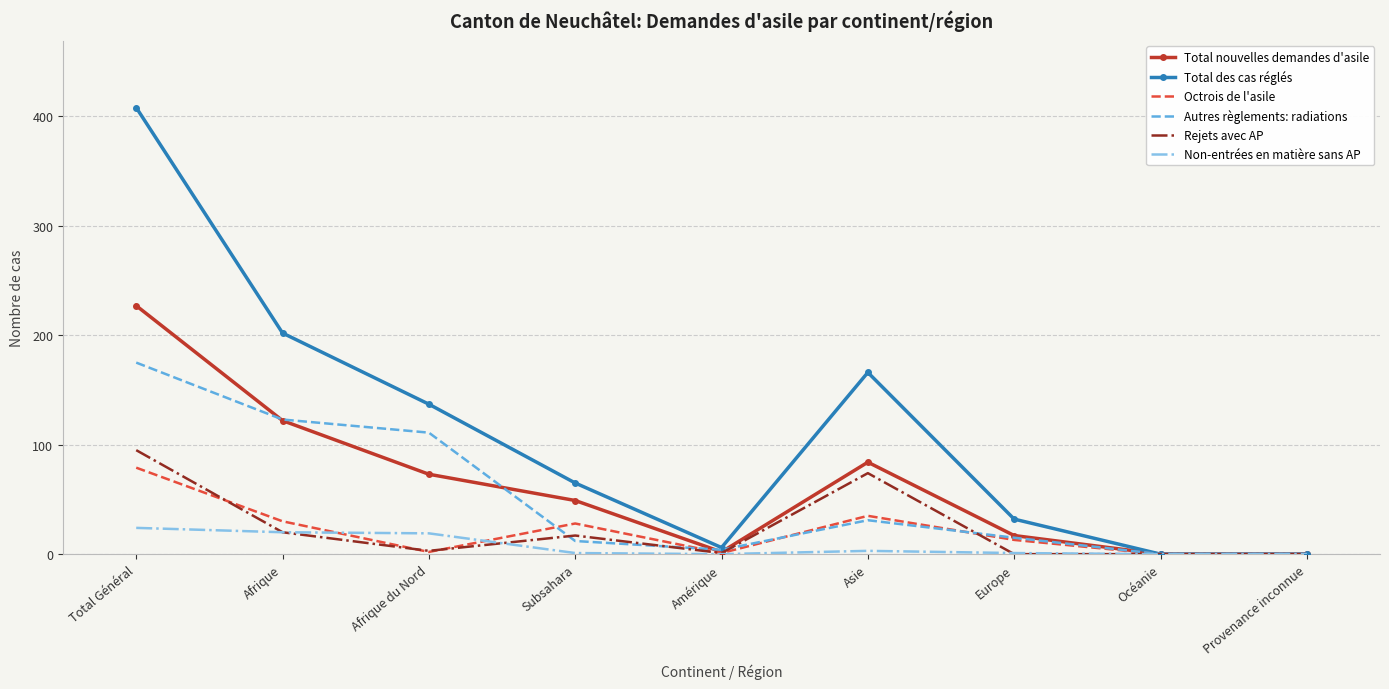

In Non-entrées en matière sans AP, how many points are higher than both neighbors (excluding endpoints)?

1